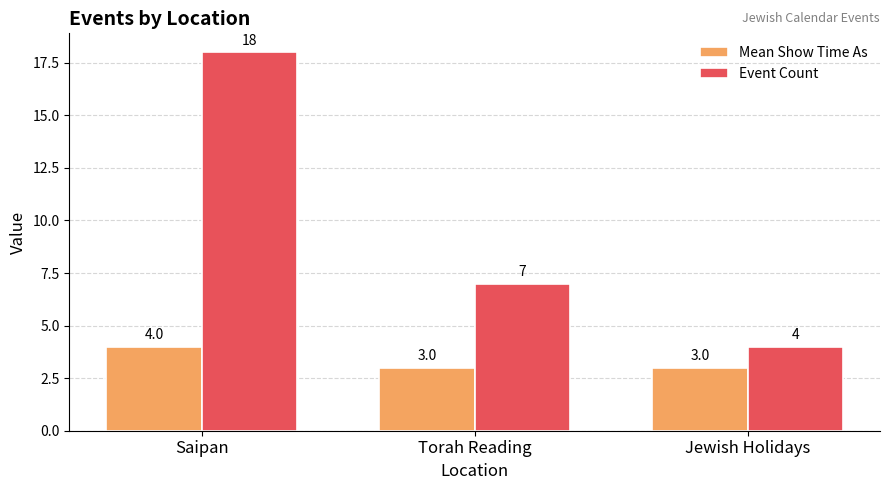

What is the greatest value displayed?

18